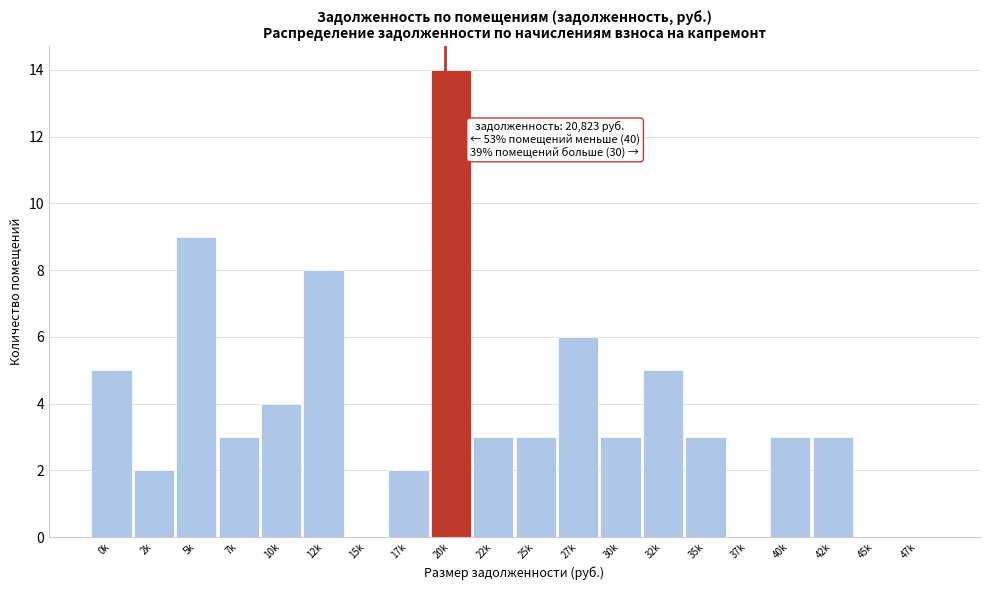

What is the sum of all values?

76